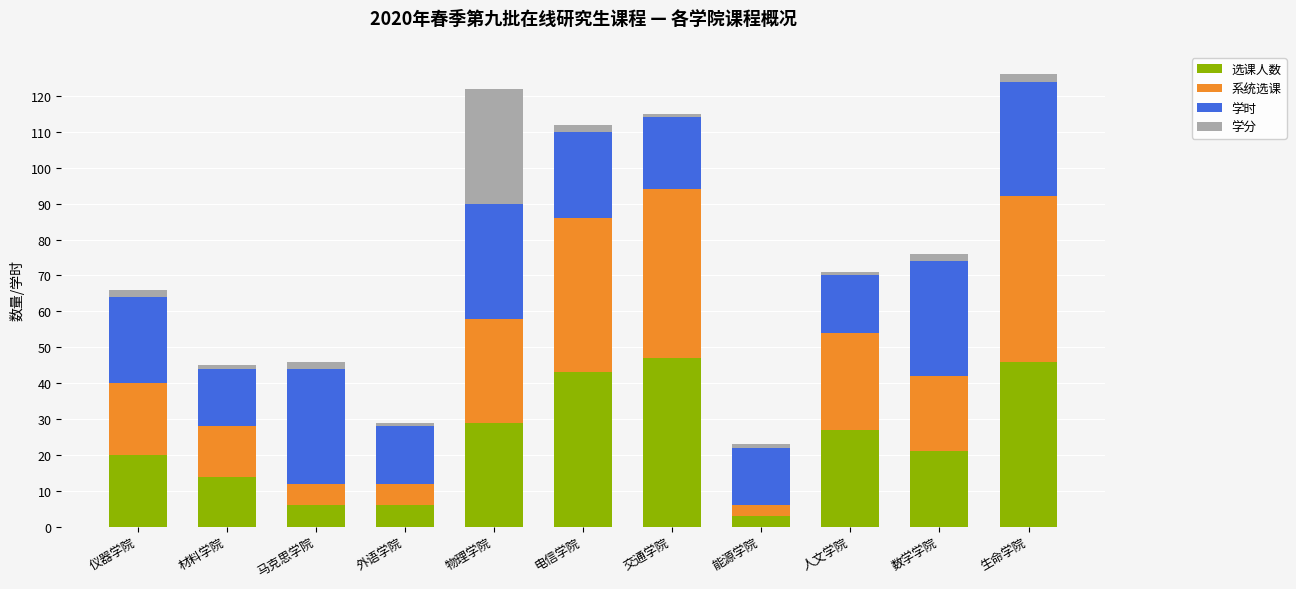

Does the chart contain stacked bars?

Yes